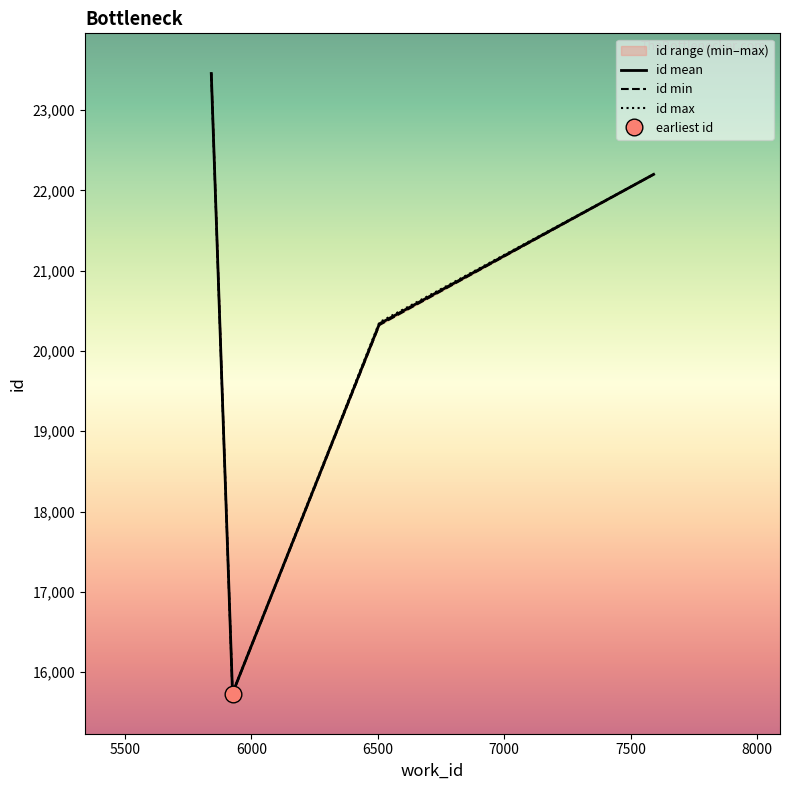

True or false: id mean has more than 1 points higher than both neighbors.

False